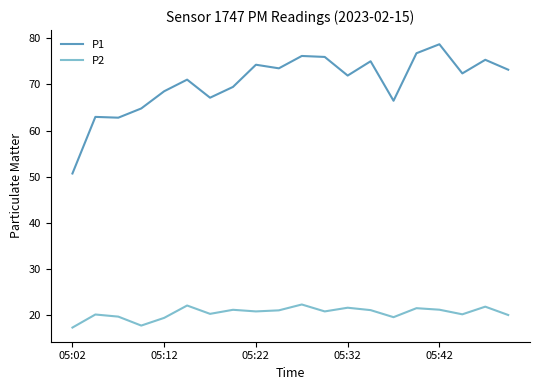

Rank the series by their average value, from lowest to highest.

P2, P1